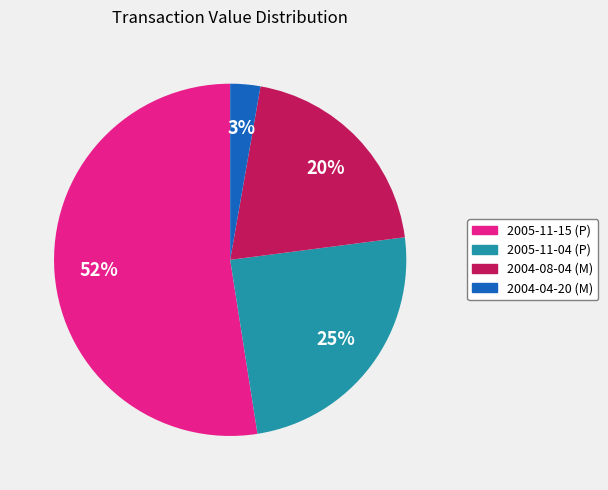

Do 2004-04-20 (M) and 2005-11-04 (P) together represent more than half of the pie?

No